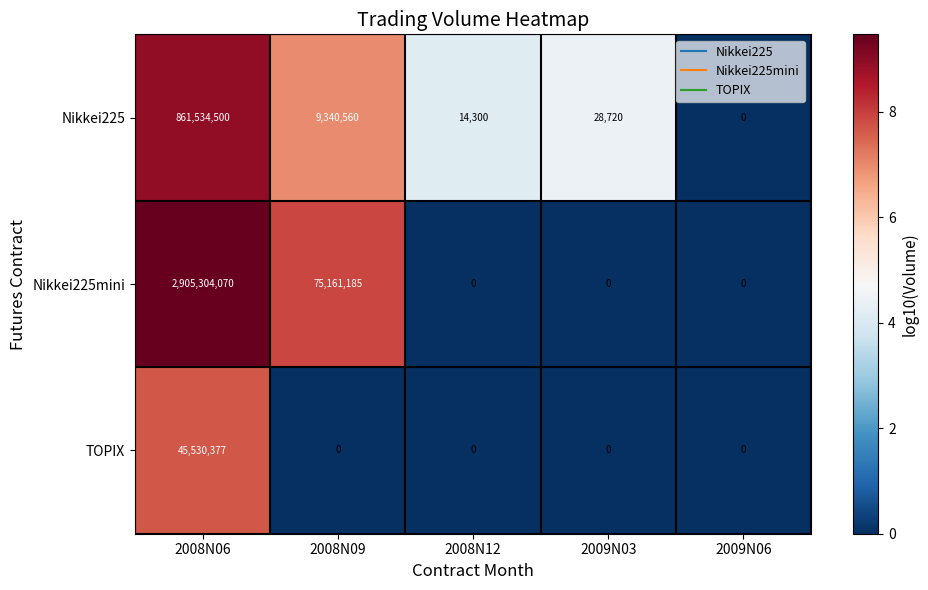

What is the sum of all Nikkei225 values?

870918080